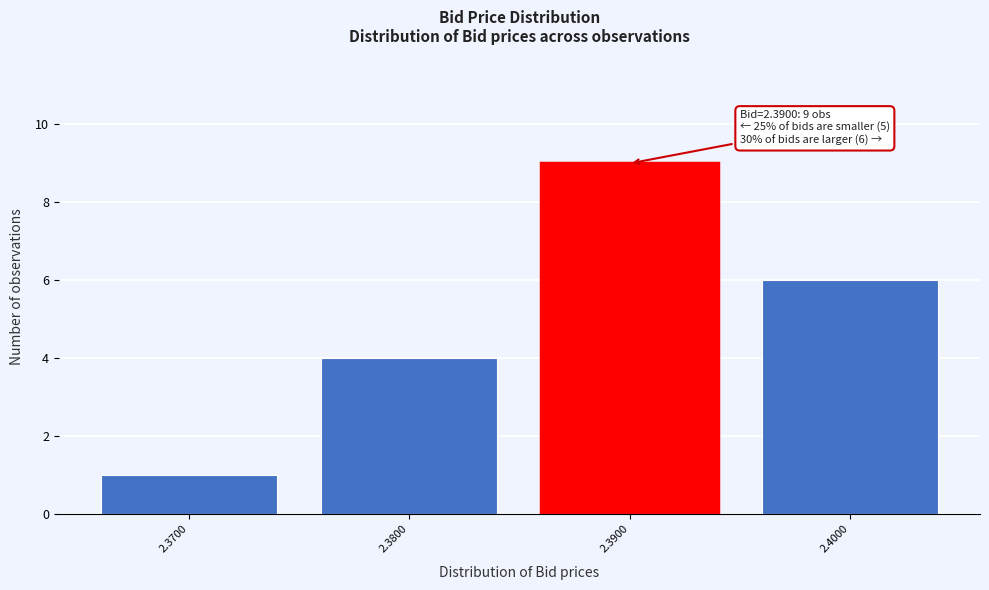

Over which range of the x-axis is the bar tallest?

2.385 to 2.395